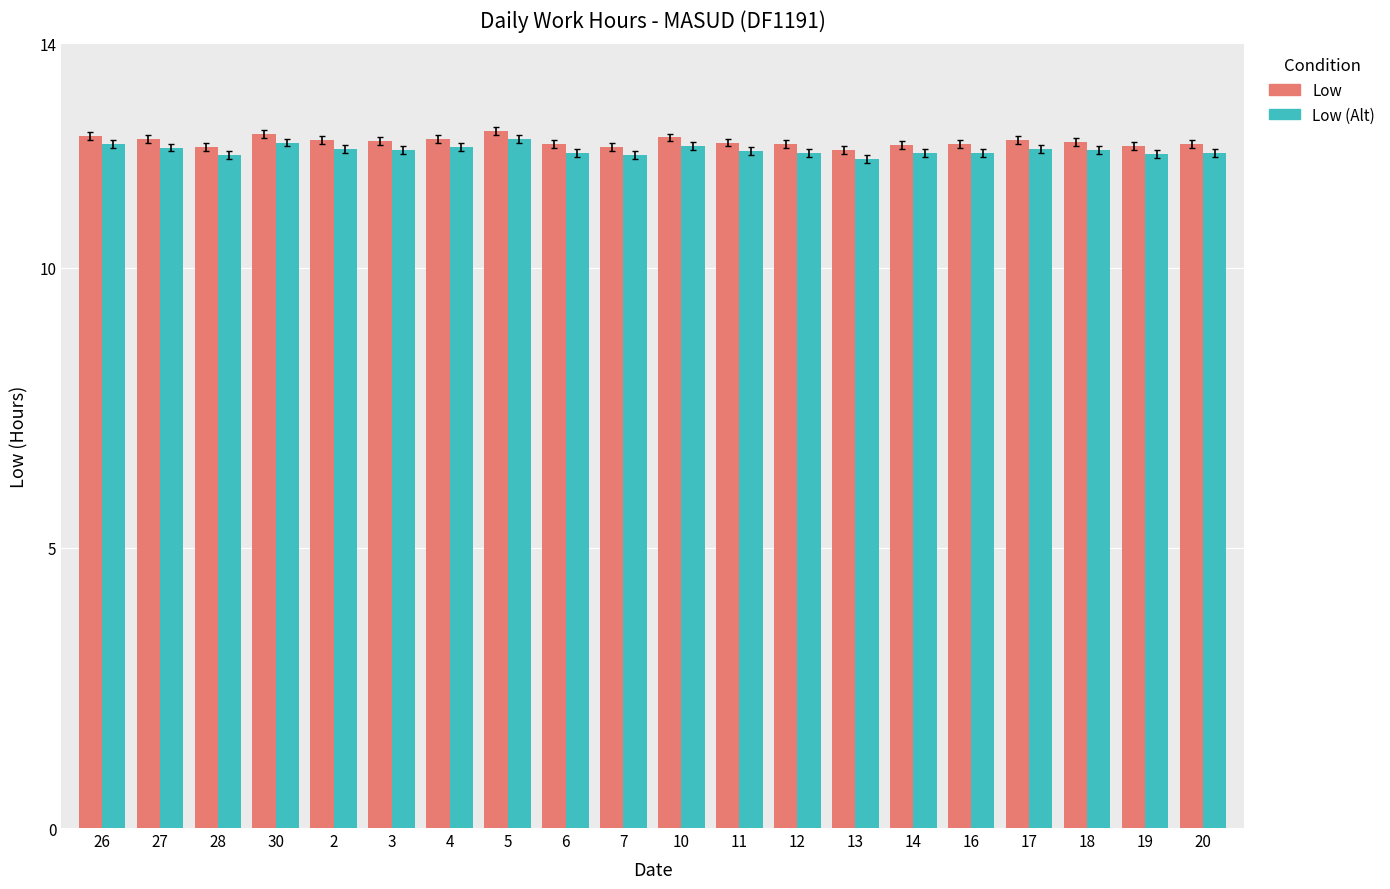

Is it true that Low (Alt) equals 12.2 at 10?

True